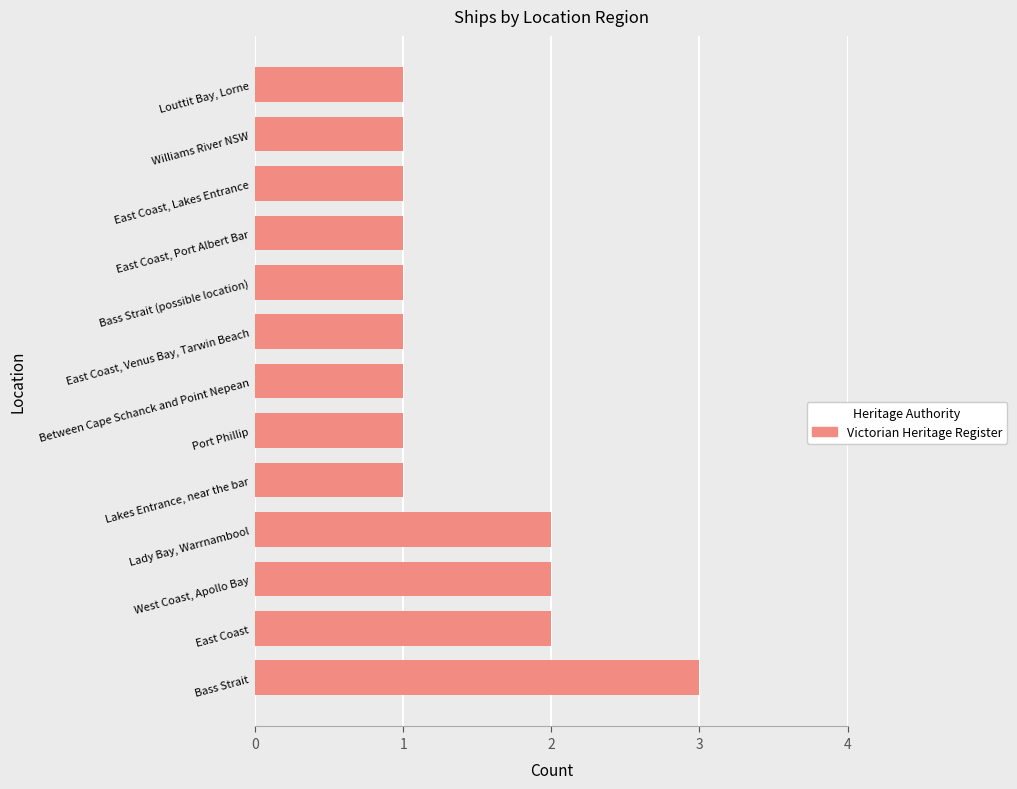

Which category has the highest value across all series?

Bass Strait